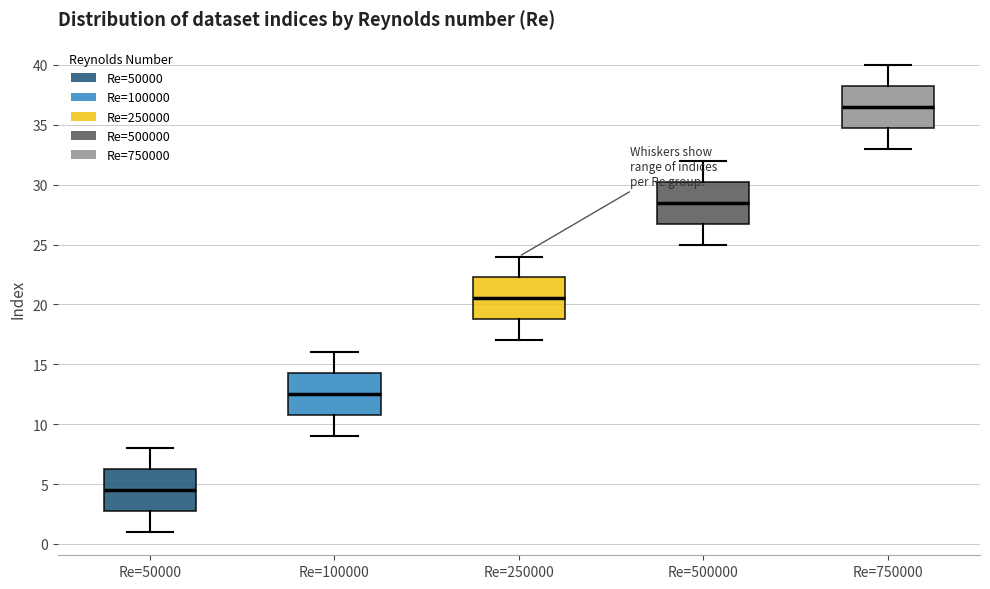

Reading left to right, read every box against the y-axis: the position of its median line, the range the box covers, and the ends of its whiskers. The values are not printed on the chart, so give them approximately, as read against the axis.

Re=50000: median 4.5, box 3.0 to 6.5, whiskers 1.0 to 8.0
Re=100000: median 12.5, box 11.0 to 14.5, whiskers 9.0 to 16.0
Re=250000: median 20.5, box 19.0 to 22.5, whiskers 17.0 to 24.0
Re=500000: median 28.5, box 27.0 to 30.5, whiskers 25.0 to 32.0
Re=750000: median 36.5, box 35.0 to 38.5, whiskers 33.0 to 40.0